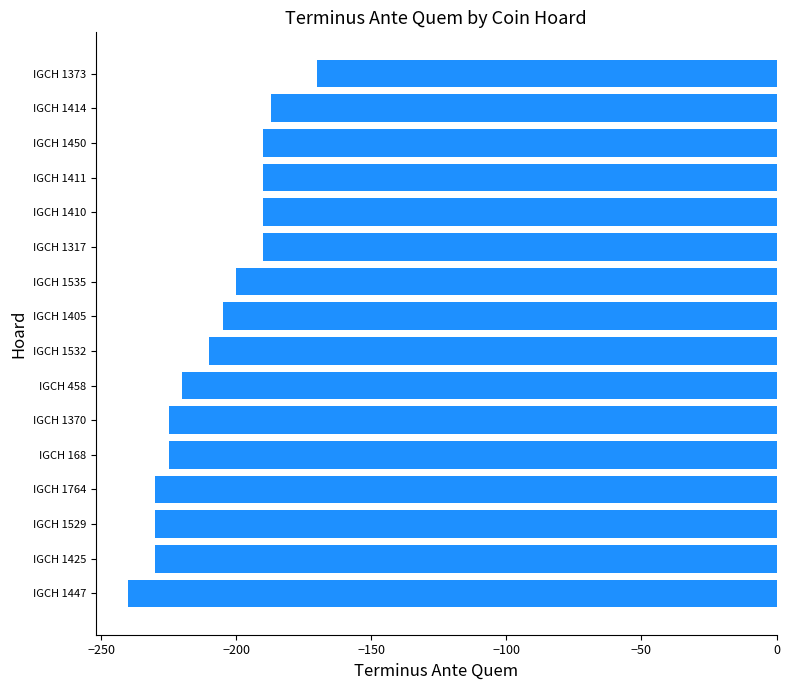

The chart shows a value of -205 at IGCH 1405. True or false?

True